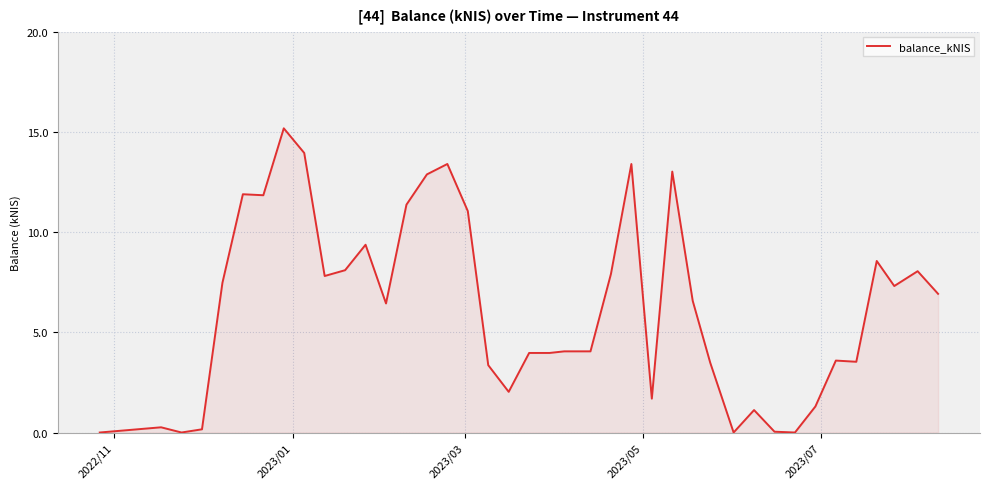

What is the sum of all values?

249.1